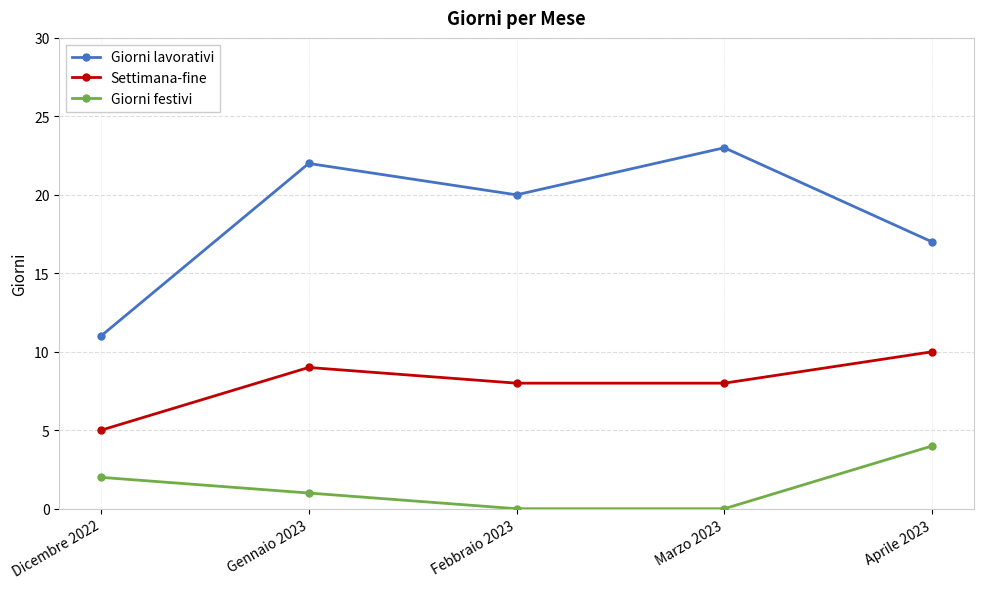

What is the difference between the second highest and second lowest values in the Giorni lavorativi series?

5